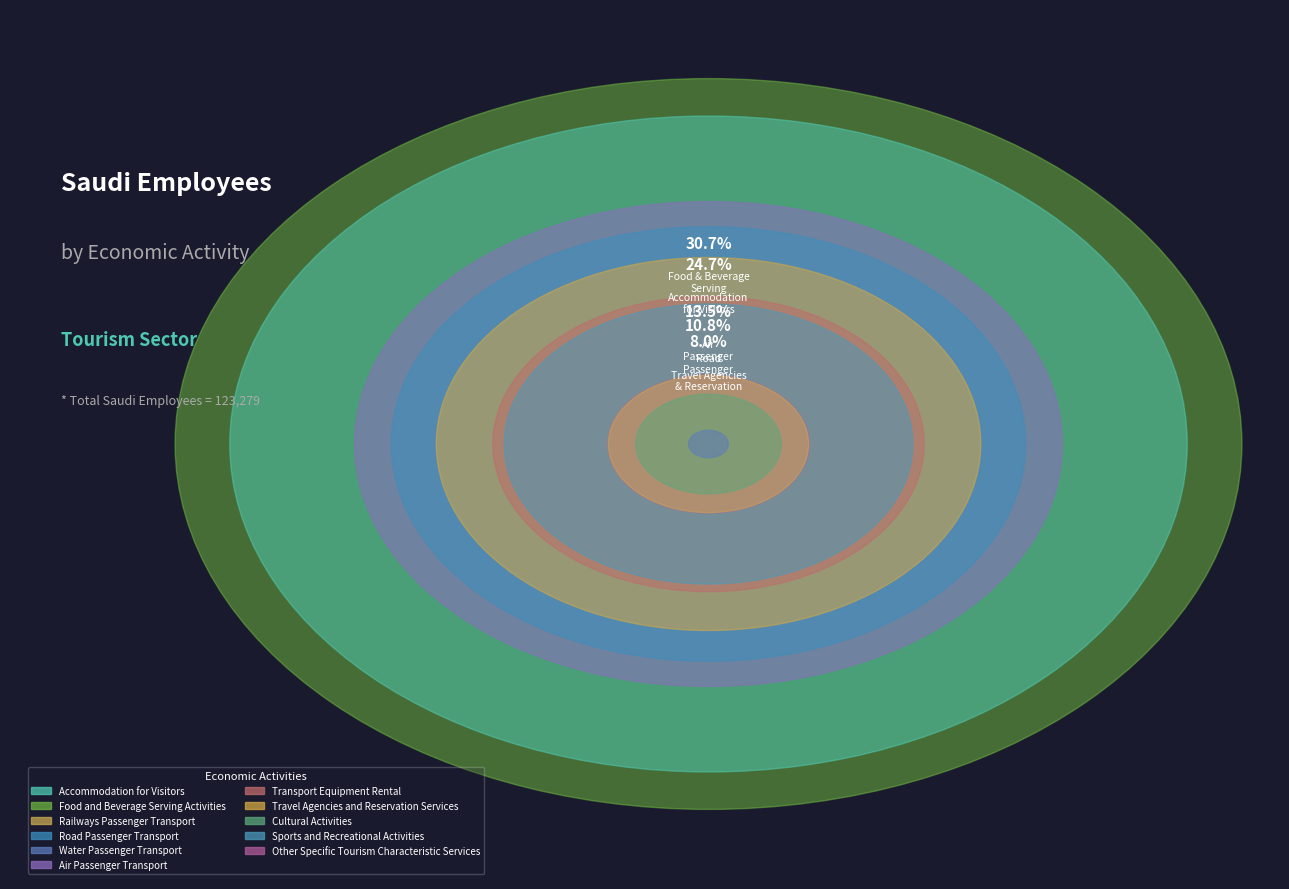

To the nearest percent, what is the combined percentage of Sports and Recreational Activities and Air Passenger Transport?

18%